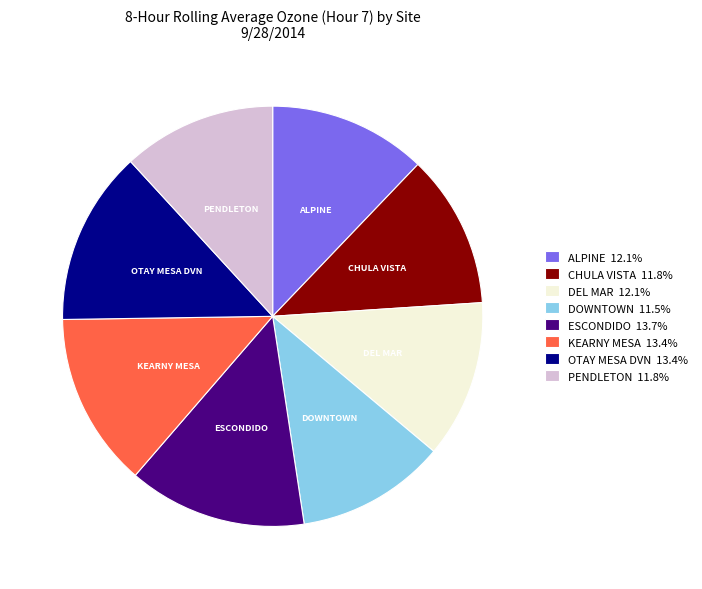

Does CHULA VISTA represent more than half of the total?

No